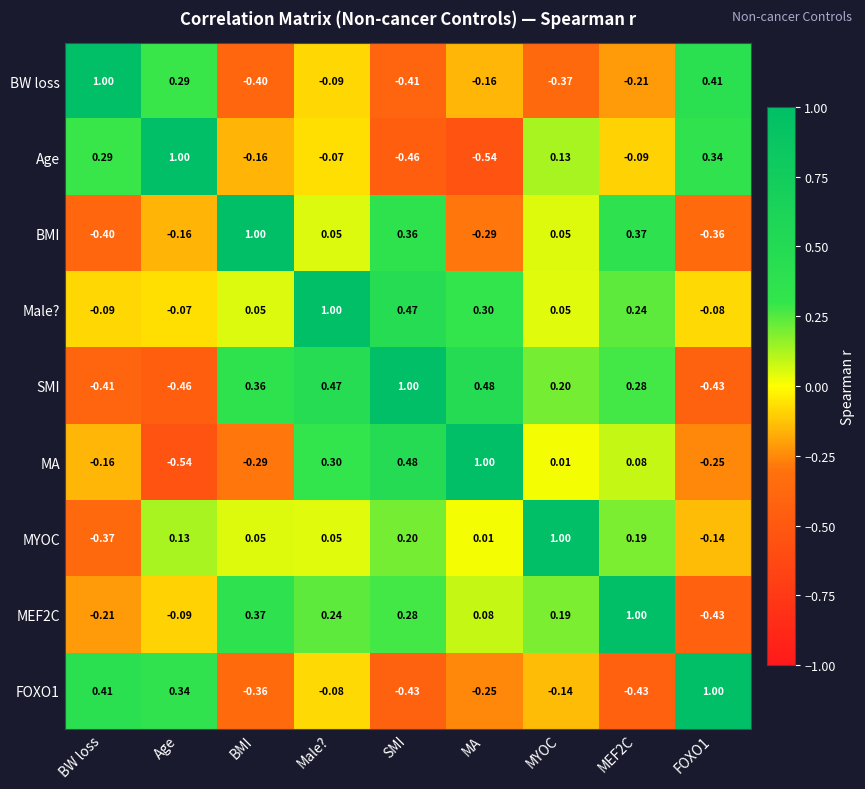

At how many categories does at least one series exceed 0?

9